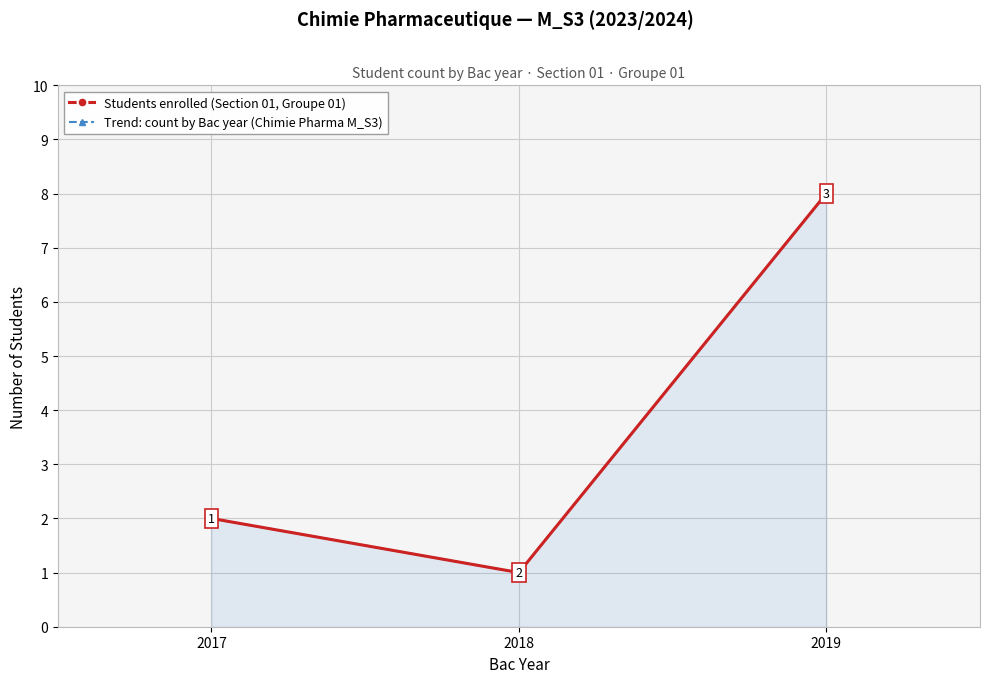

How many Students enrolled (Section 01, Groupe 01) values are between 1 and 8?

3